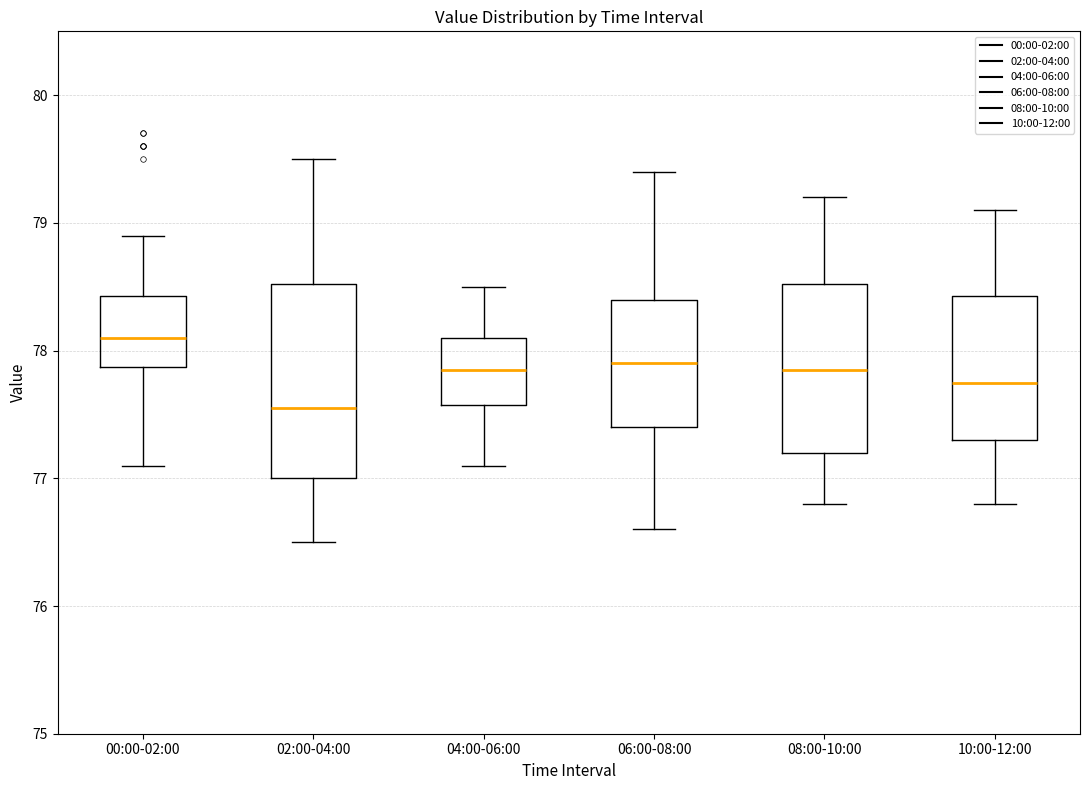

Which box has the lowest median line?

02:00-04:00